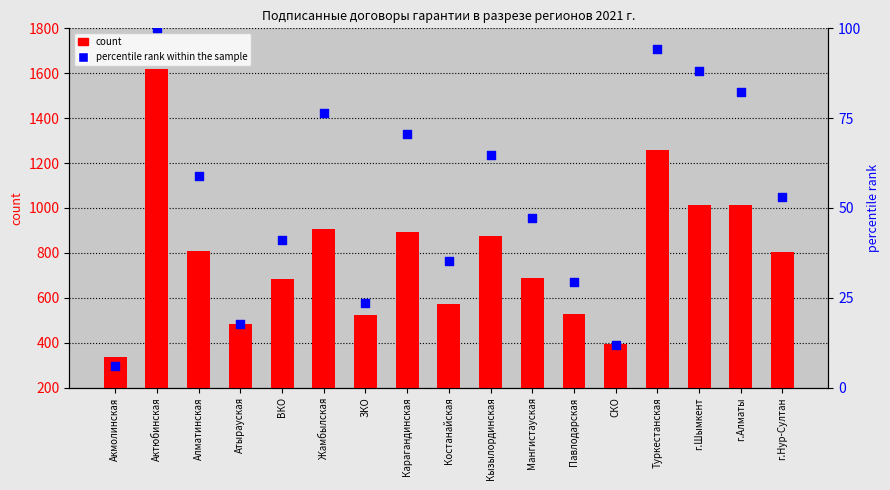

What is the total value across all series at г.Алматы?

1094.4